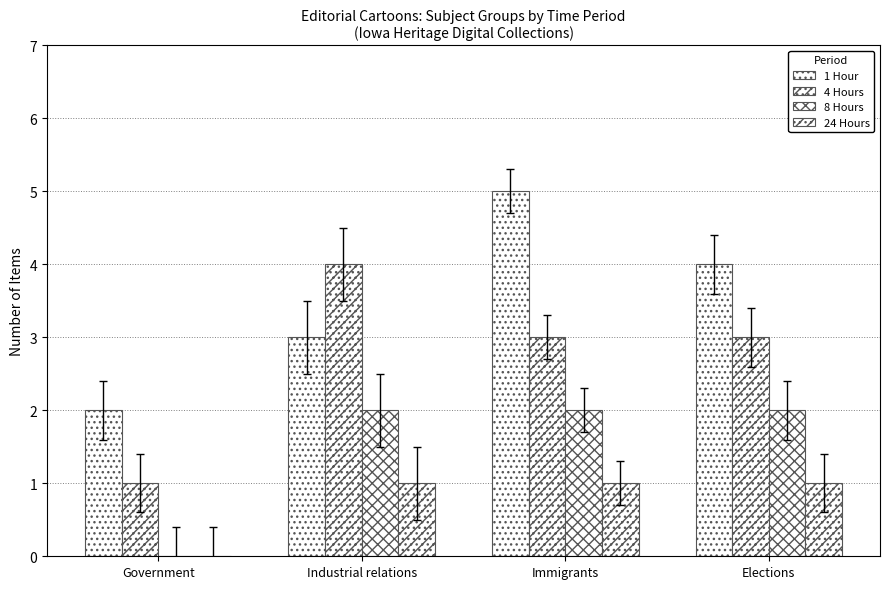

Is it true that 24 Hours equals 0 at Government?

True